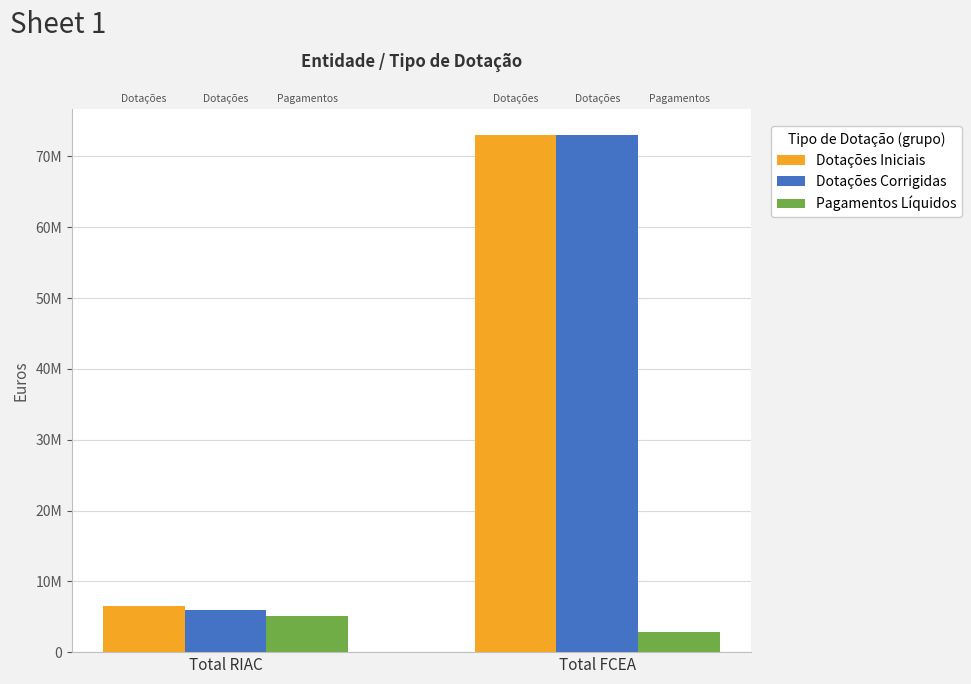

The Pagamentos Líquidos series shows 3767174.4 at Total FCEA. True or false?

False